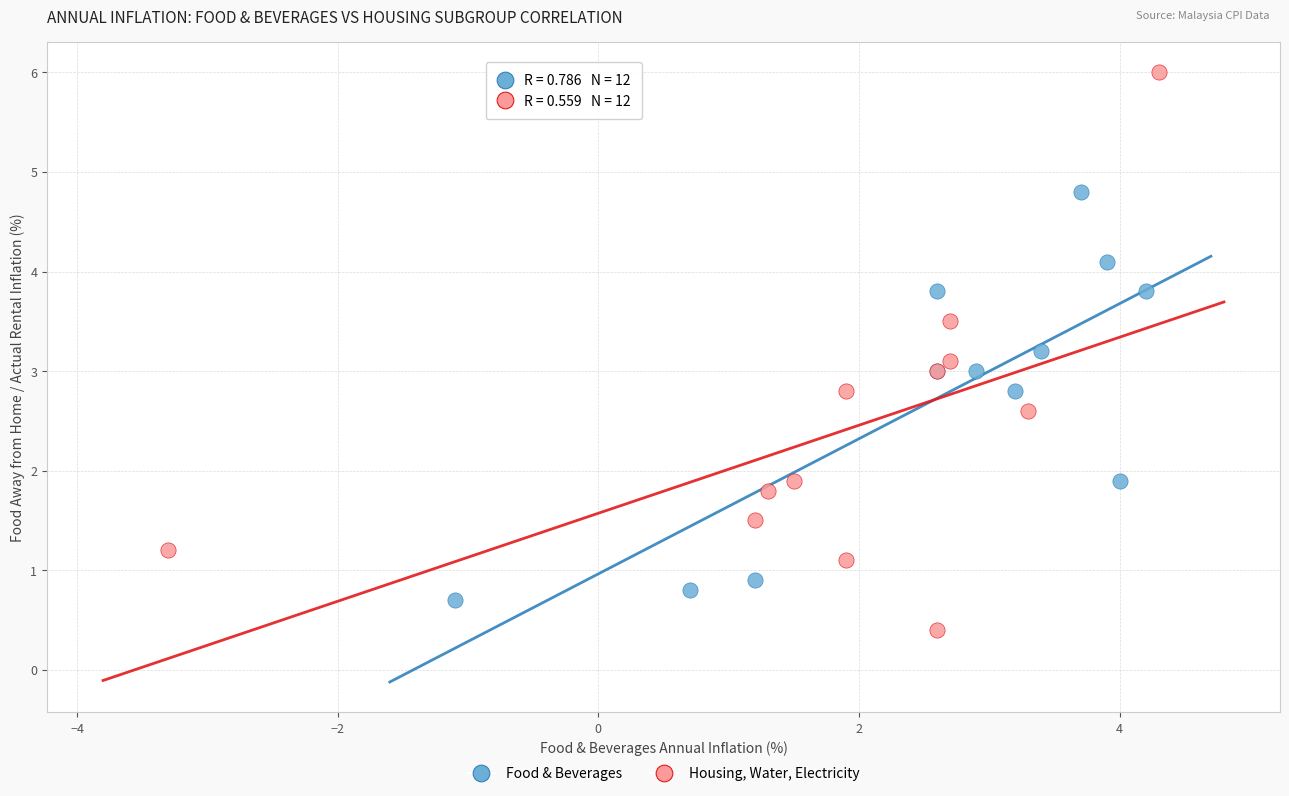

Which series has the widest spread of Y values?

Housing, Water, Electricity